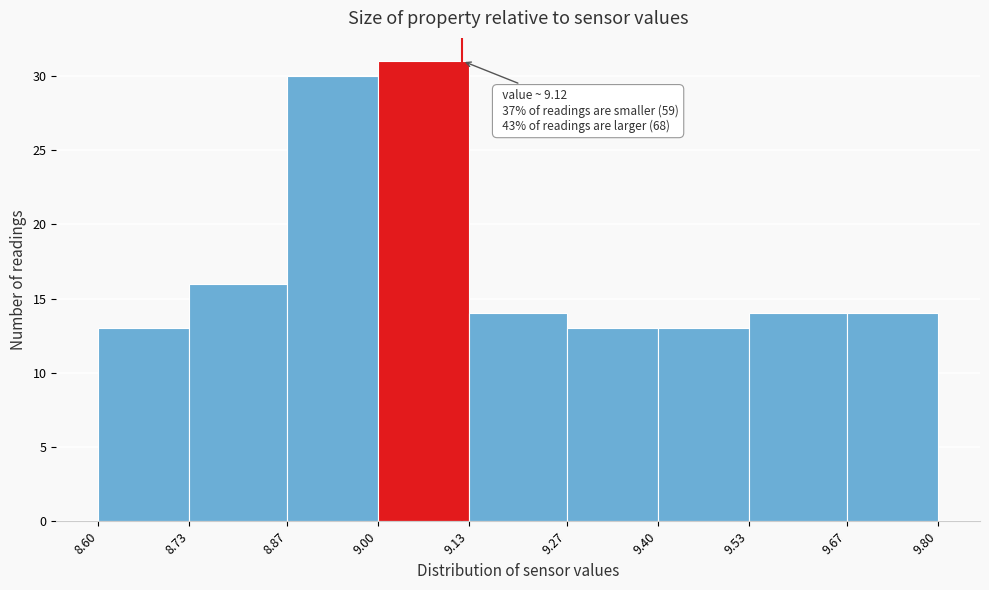

Over which range of the x-axis is the bar tallest?

9.00 to 9.13